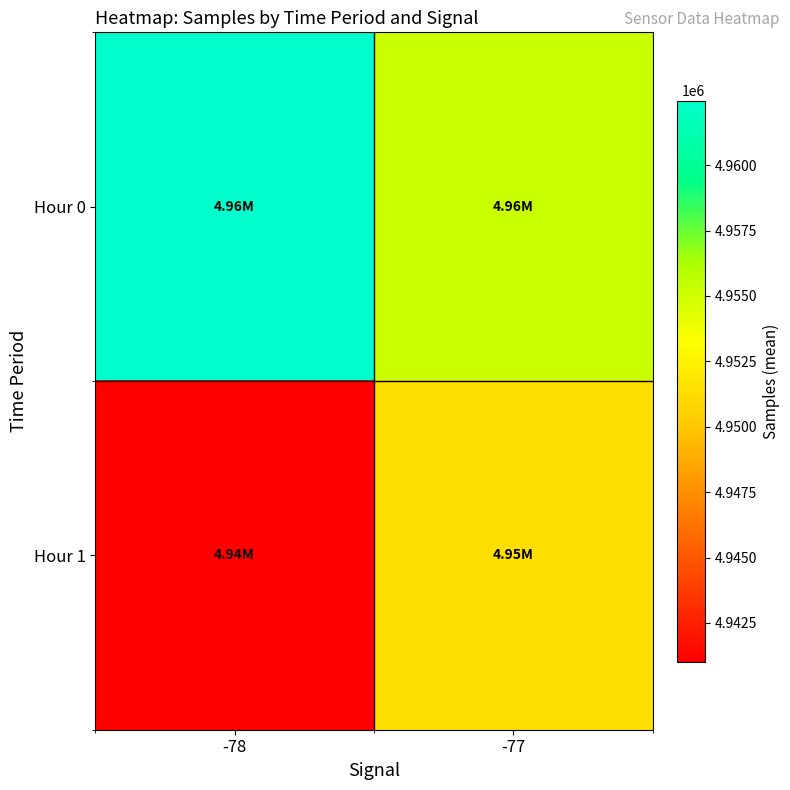

Reading right to left, extract all data points from this chart.

Hour 0: -77=4955123.9	-78=4962467.0
Hour 1: -77=4951411.7	-78=4941028.0